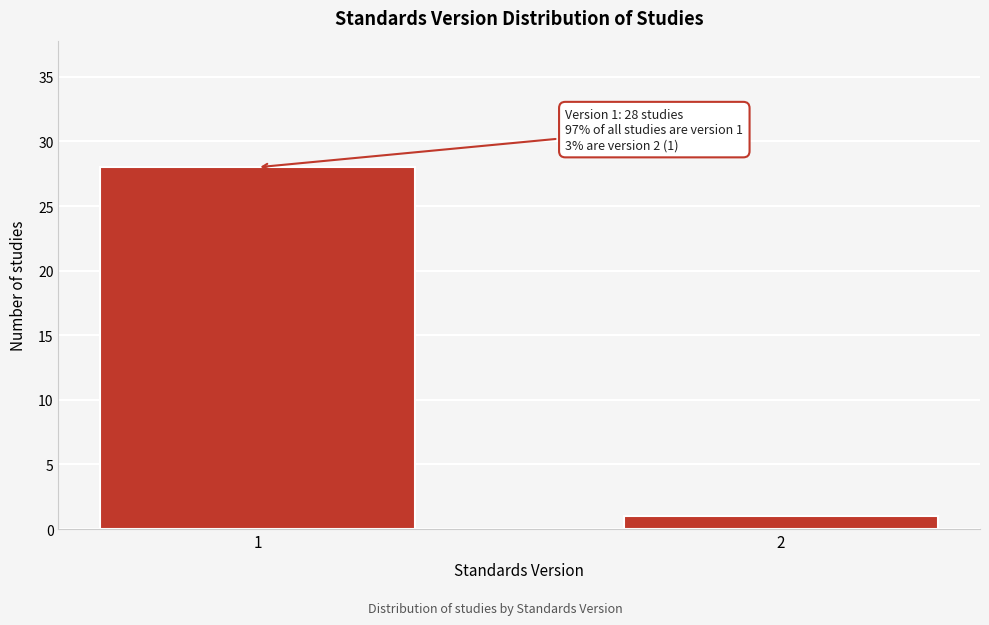

Reading right to left, extract all data points from this chart.

2=1	1=28